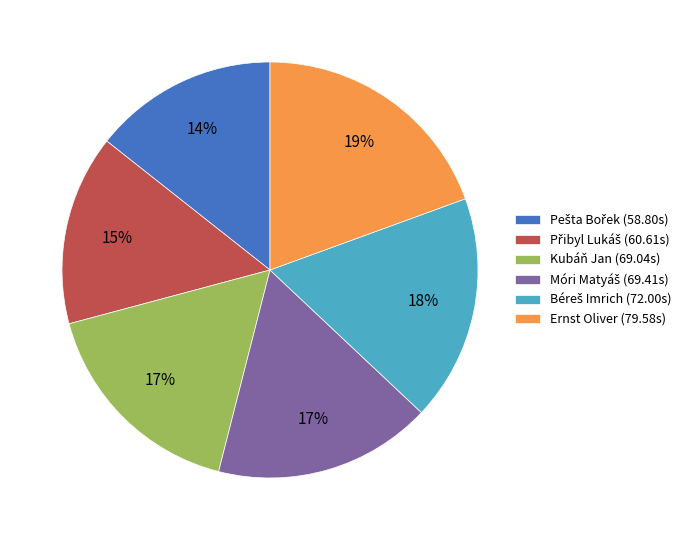

The Kubáň Jan (69.04s) slice represents 17% of the pie. True or false?

True